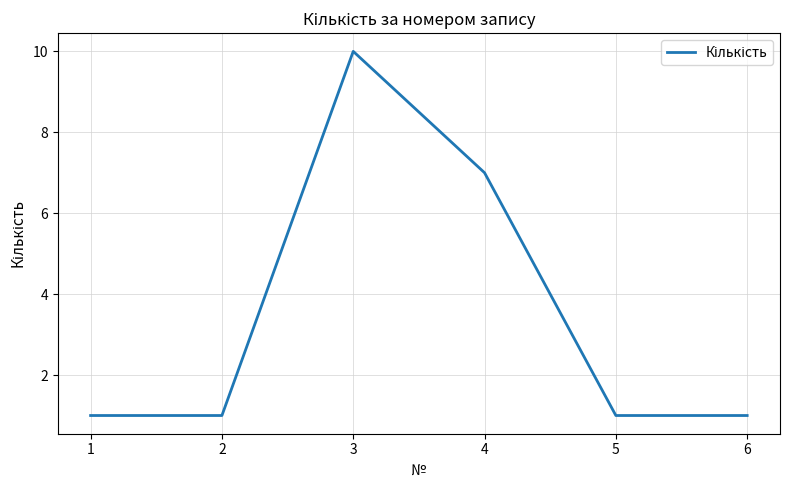

What is the sum of all values?

21